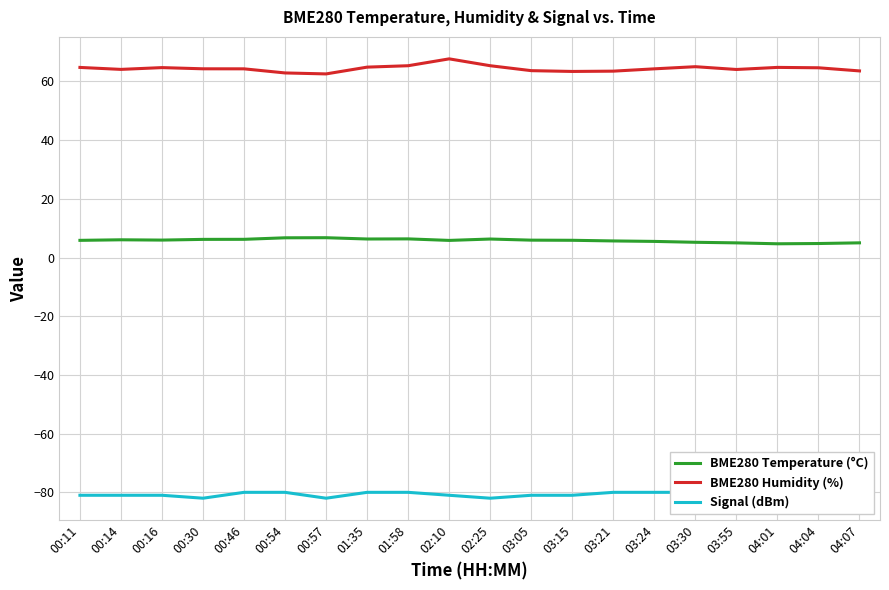

Reading right to left, what are all the values shown in this chart?

BME280 Temperature (°C): 04:07=5.0	04:04=4.8	04:01=4.7	03:55=5.0	03:30=5.2	03:24=5.5	03:21=5.7	03:15=5.9	03:05=5.9	02:25=6.3	02:10=5.8	01:58=6.4	01:35=6.3	00:57=6.8	00:54=6.7	00:46=6.2	00:30=6.2	00:16=6.0	00:14=6.0	00:11=5.9
BME280 Humidity (%): 04:07=63.6	04:04=64.7	04:01=64.8	03:55=64.1	03:30=65.0	03:24=64.3	03:21=63.5	03:15=63.4	03:05=63.7	02:25=65.4	02:10=67.7	01:58=65.4	01:35=64.9	00:57=62.6	00:54=62.9	00:46=64.3	00:30=64.3	00:16=64.7	00:14=64.1	00:11=64.8
Signal (dBm): 04:07=-81.0	04:04=-80.0	04:01=-81.0	03:55=-80.0	03:30=-80.0	03:24=-80.0	03:21=-80.0	03:15=-81.0	03:05=-81.0	02:25=-82.0	02:10=-81.0	01:58=-80.0	01:35=-80.0	00:57=-82.0	00:54=-80.0	00:46=-80.0	00:30=-82.0	00:16=-81.0	00:14=-81.0	00:11=-81.0